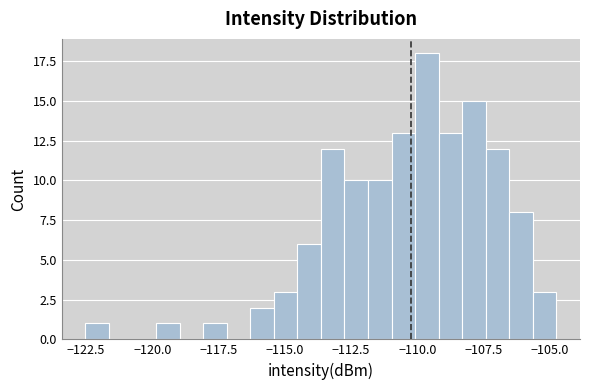

Around what value on the x-axis is the tallest bar? Give the approximate position of its centre, as read against the axis.

-109.5